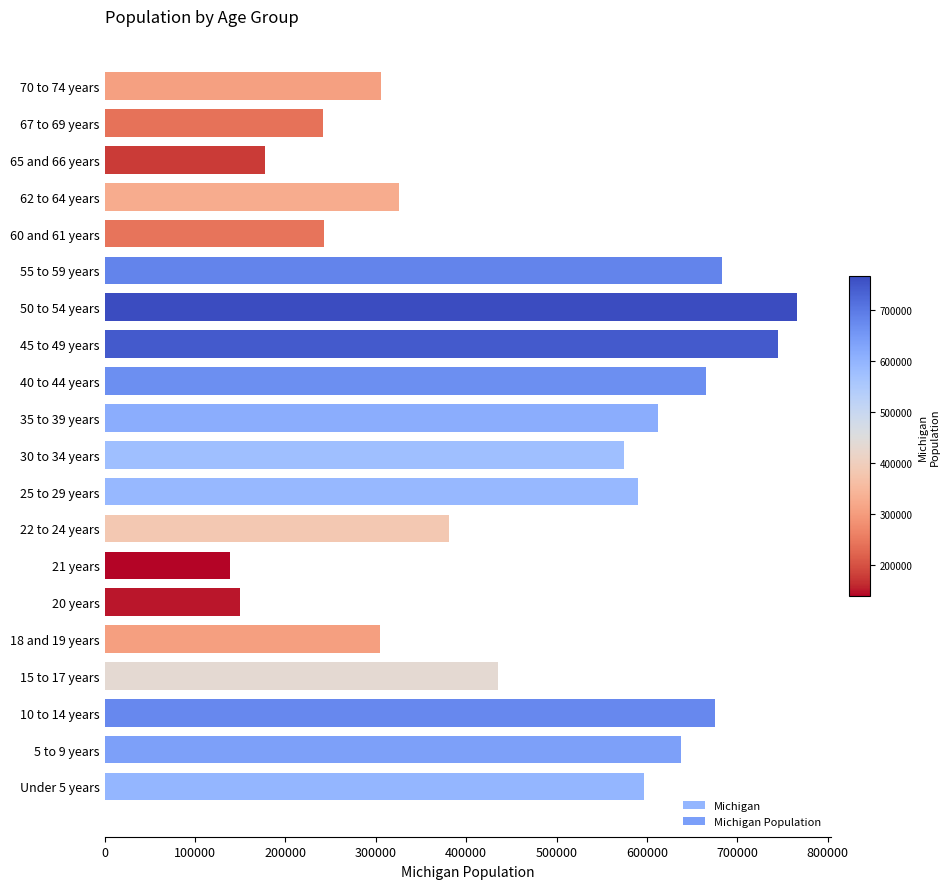

What is the greatest value displayed?

765452